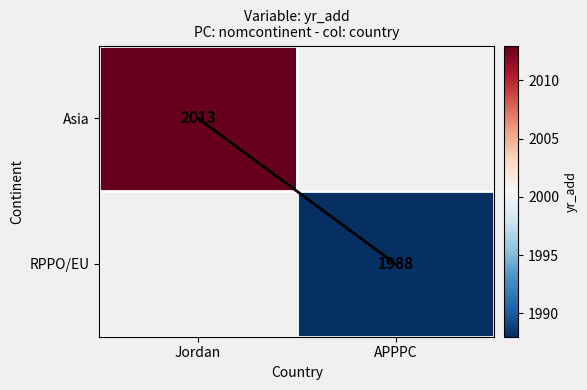

The Asia series shows 2013 at Jordan. True or false?

True